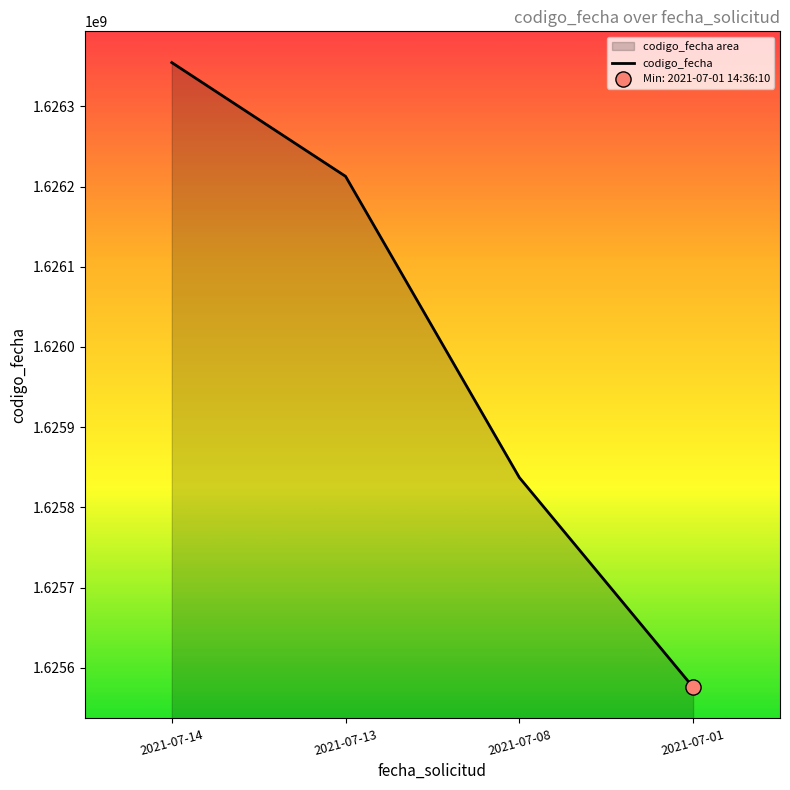

What is the change in value from 2021-07-13 to 2021-07-01?

-636934